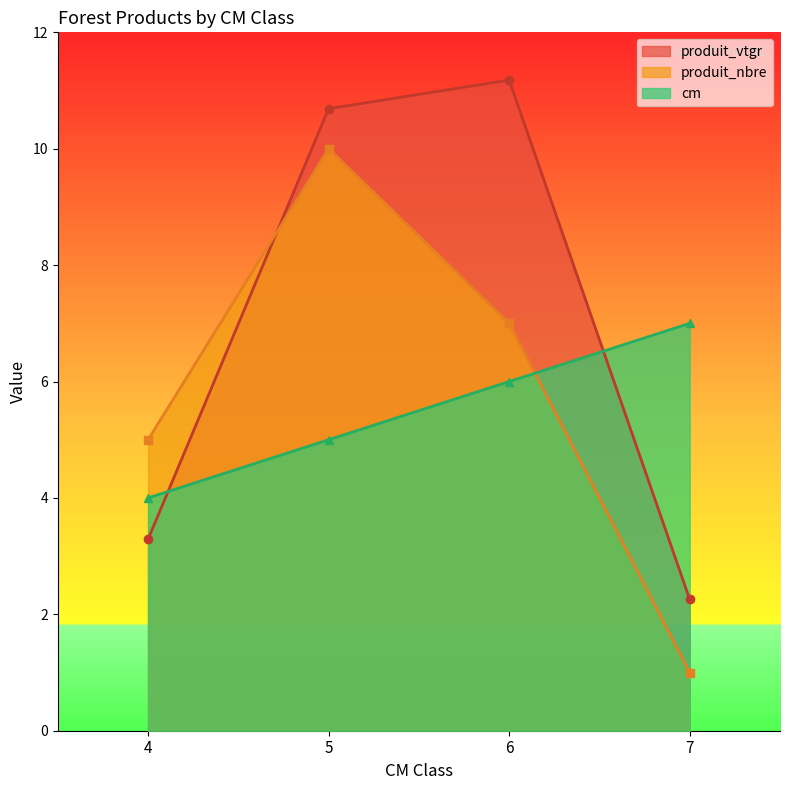

List the series in order of their peak value, lowest first.

cm, produit_nbre, produit_vtgr